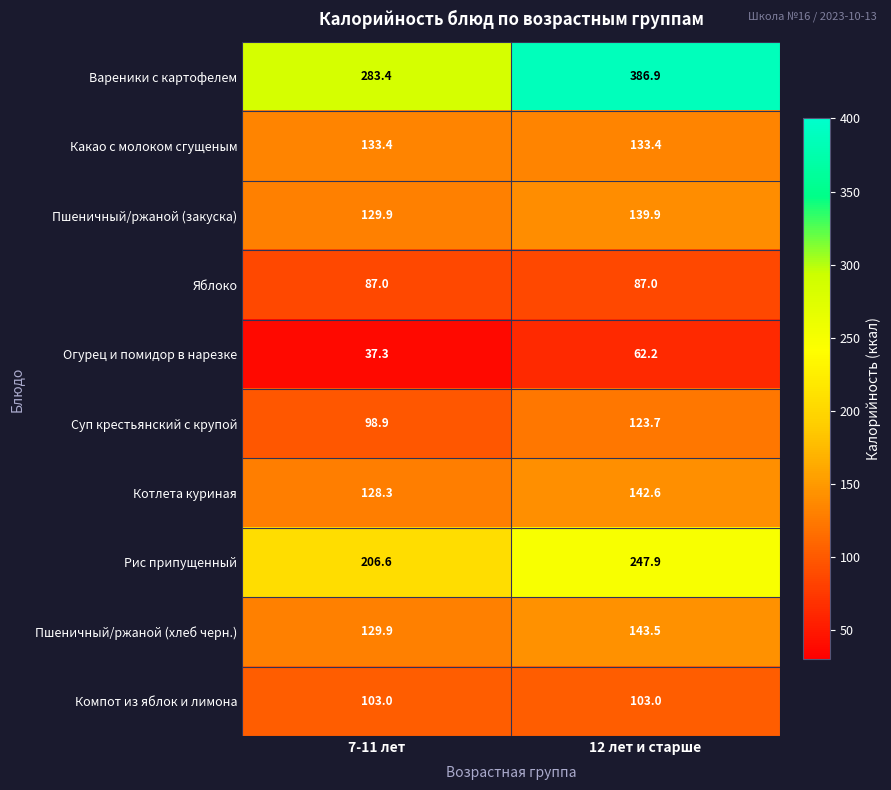

What is the greatest value displayed?

386.9